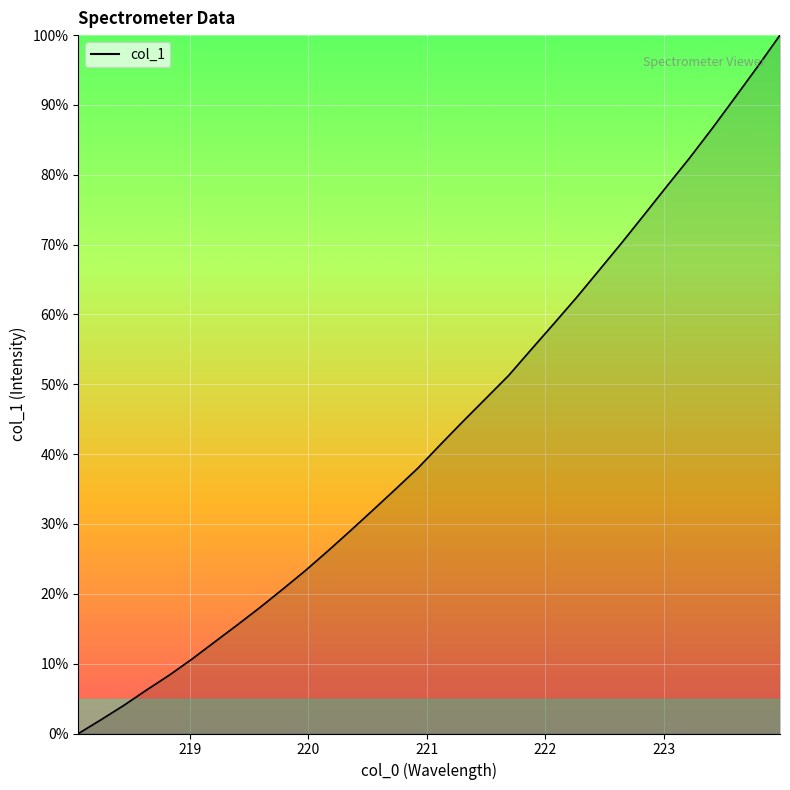

What is the sum of all values?

1388.3